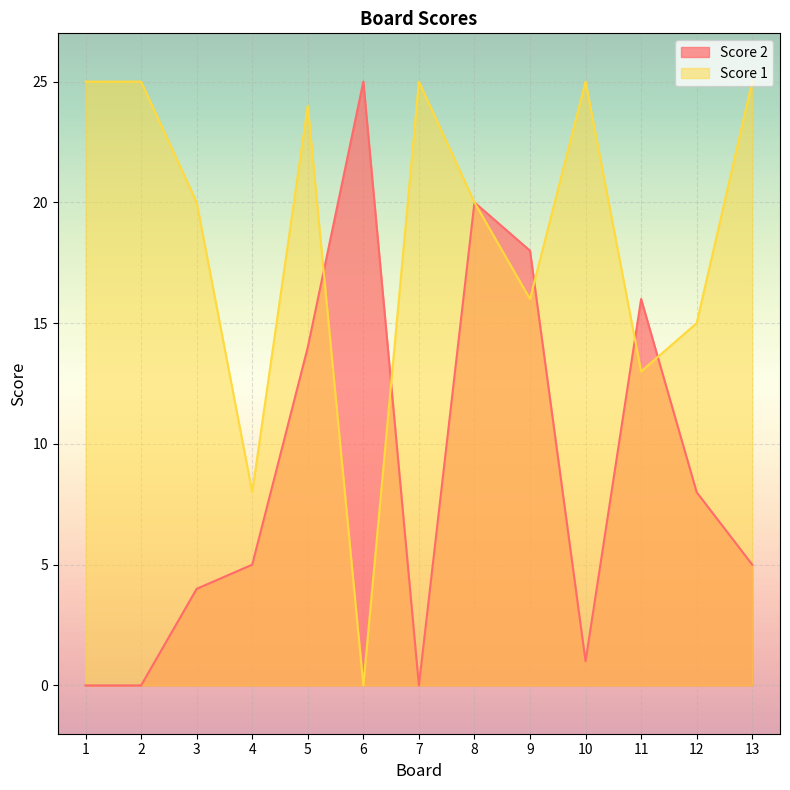

How many data points does each series have?

13